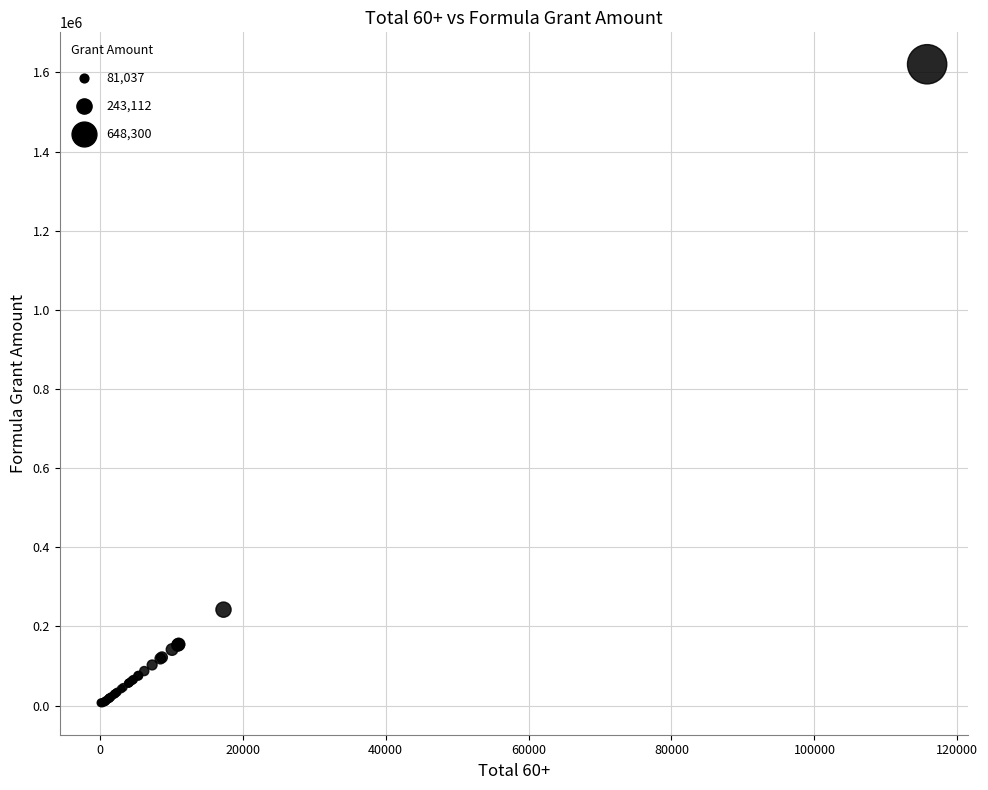

What Y value in the scatter plot is closest to 813876?

242424